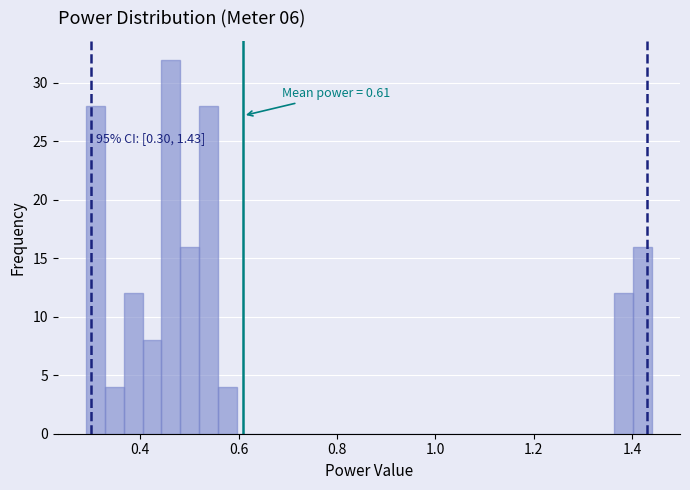

Read against the x-axis, roughly where is the centre of the tallest bar?

0.46